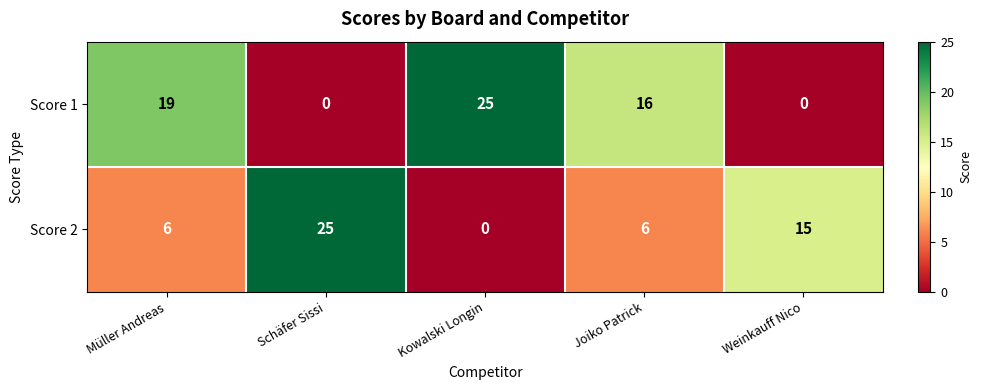

Which series has the widest spread of values?

Score 1